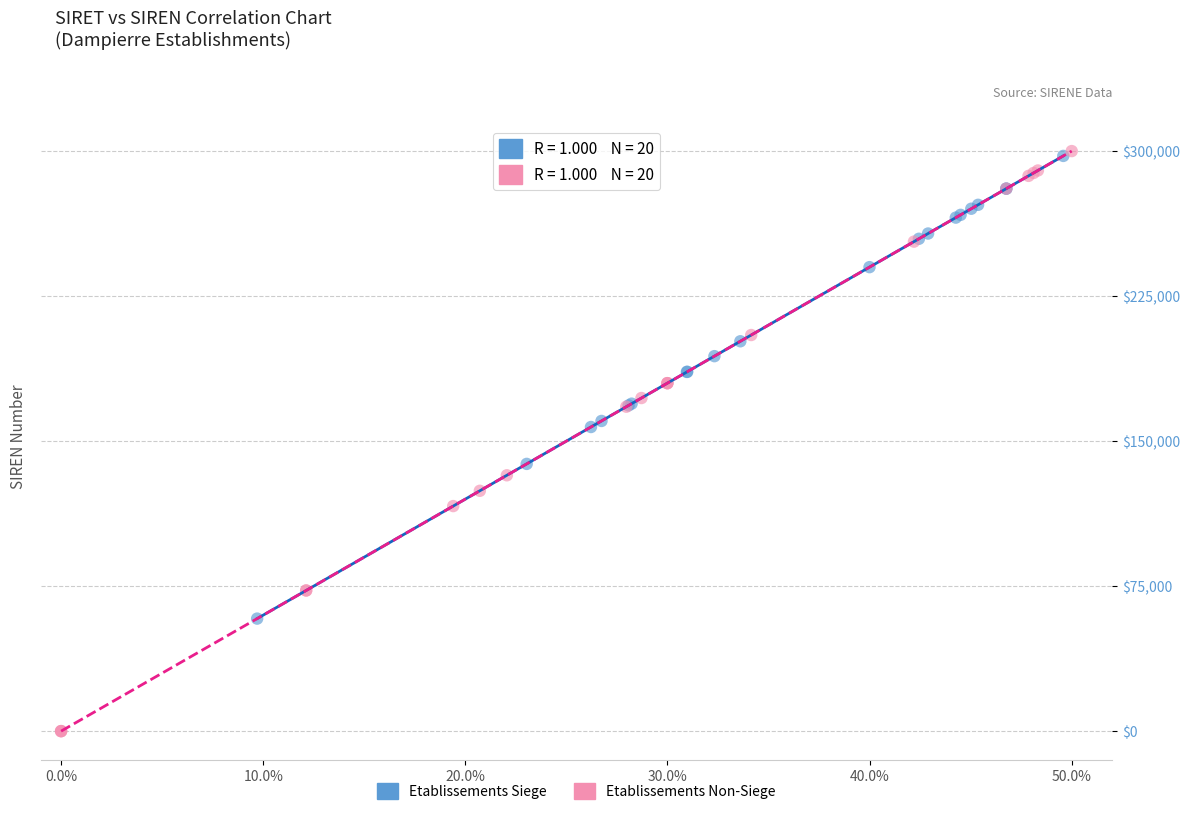

Which series contains the lowest Y value?

Etablissements Non-Siege